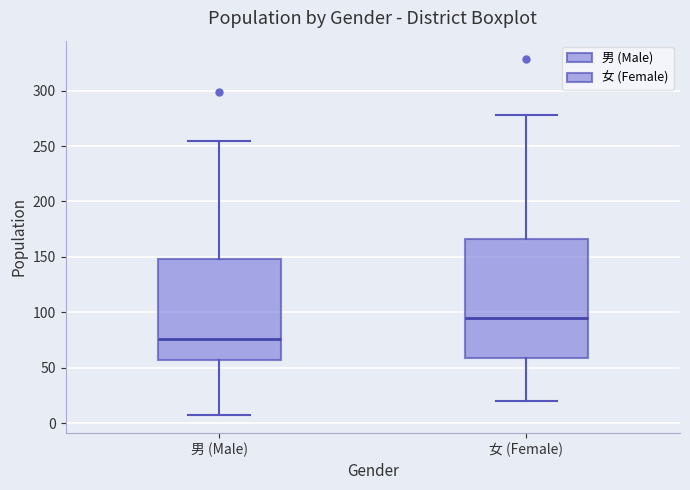

Comparing the boxes themselves (not the whiskers), which one is the tallest?

女 (Female)